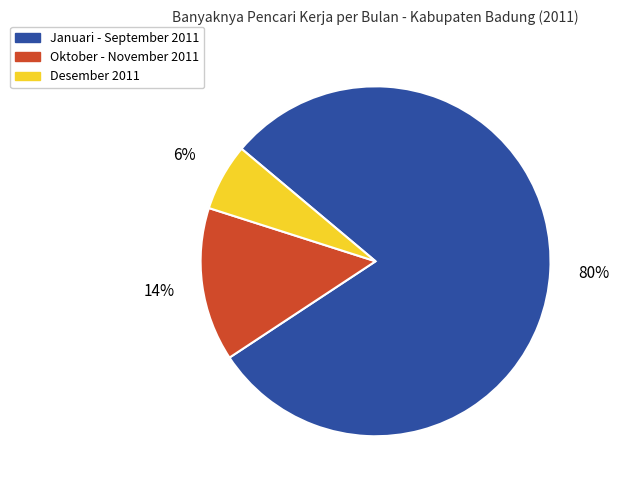

Does any single category account for the majority?

Yes